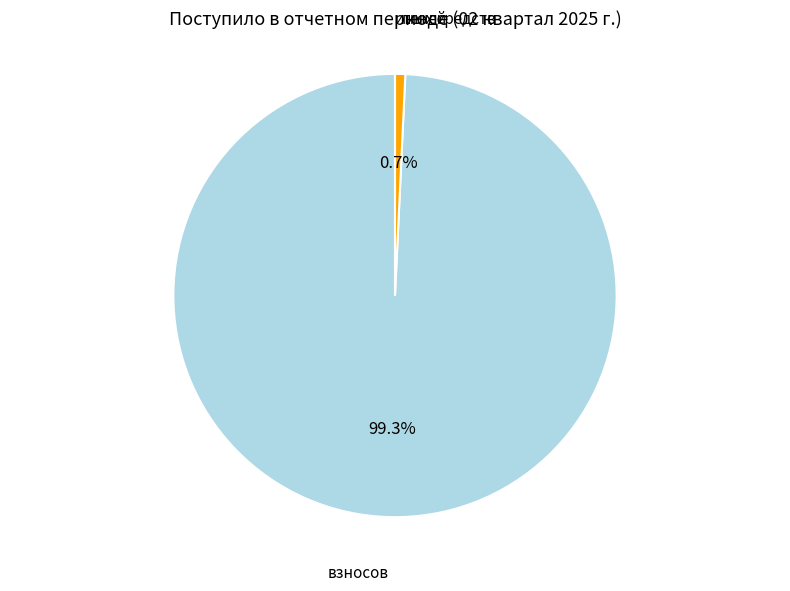

To the nearest percent, what portion does взносов represent?

99%